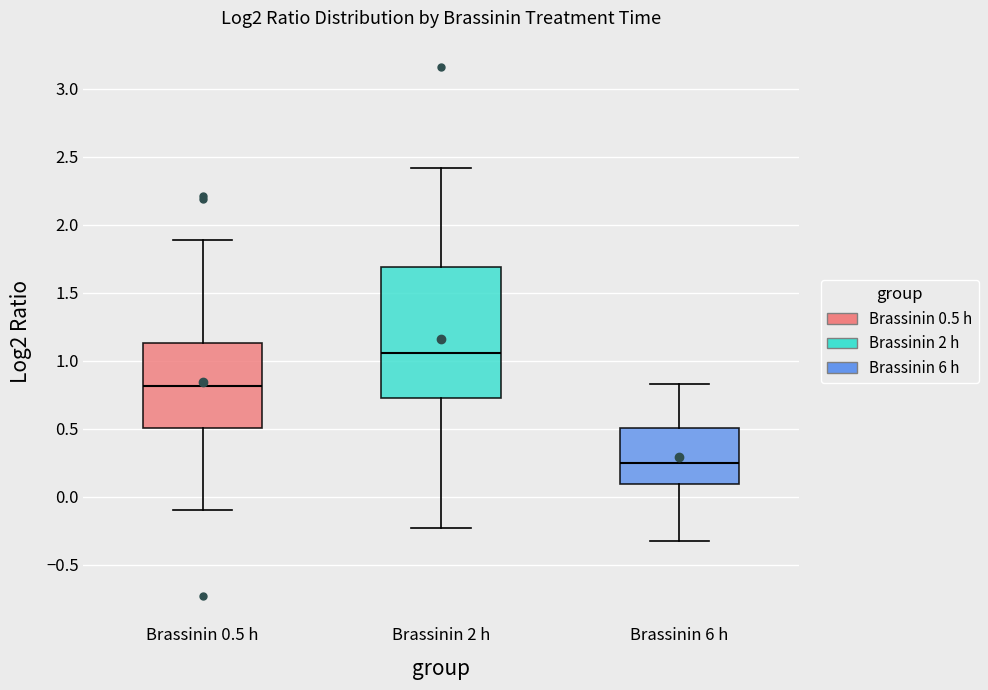

Reading left to right, read every box against the y-axis: the position of its median line, the range the box covers, and the ends of its whiskers. The values are not printed on the chart, so give them approximately, as read against the axis.

Brassinin 0.5 h: median 0.80, box 0.50 to 1.15, whiskers -0.10 to 1.90
Brassinin 2 h: median 1.05, box 0.75 to 1.70, whiskers -0.25 to 2.40
Brassinin 6 h: median 0.25, box 0.10 to 0.50, whiskers -0.35 to 0.85